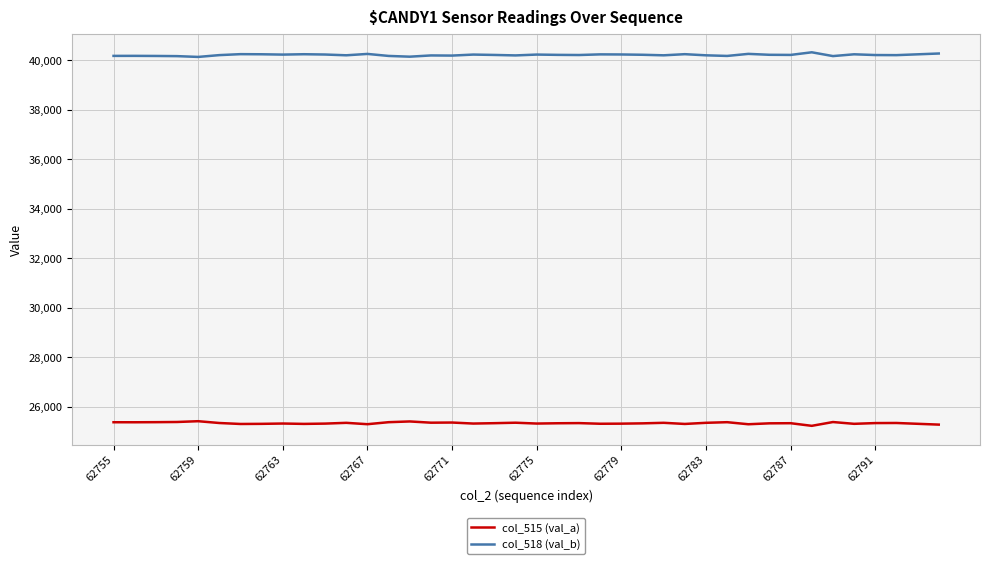

Which series has the largest total across all categories?

col_518 (val_b)